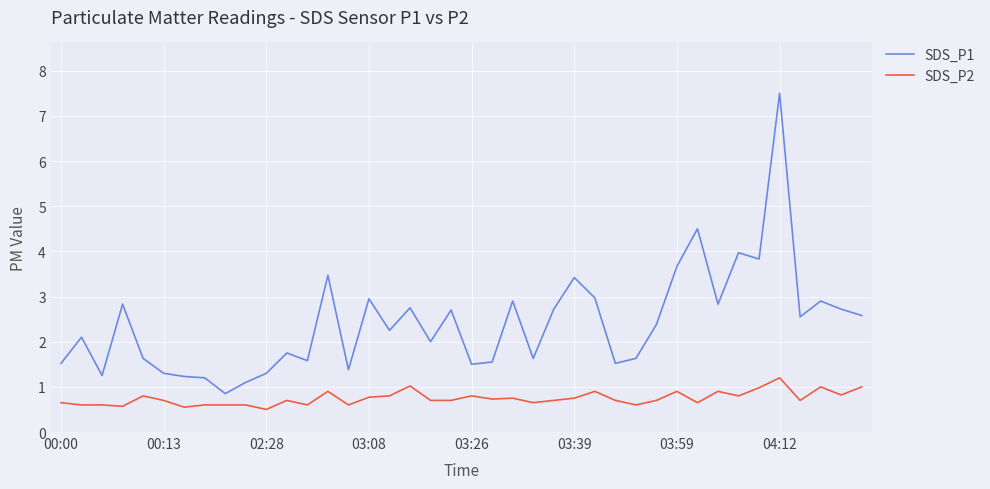

Which series has the largest range (max minus min)?

SDS_P1